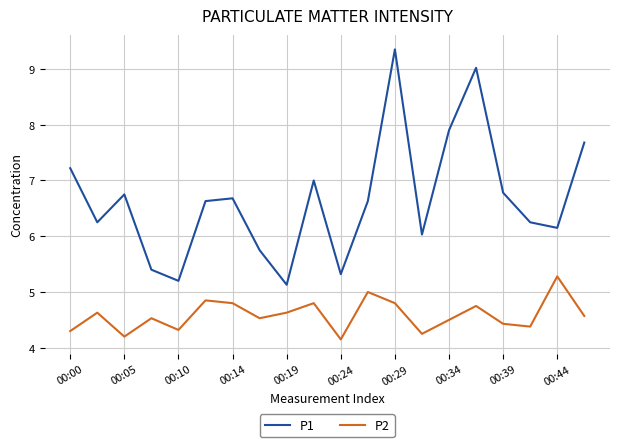

Which series has the widest spread of values?

P1